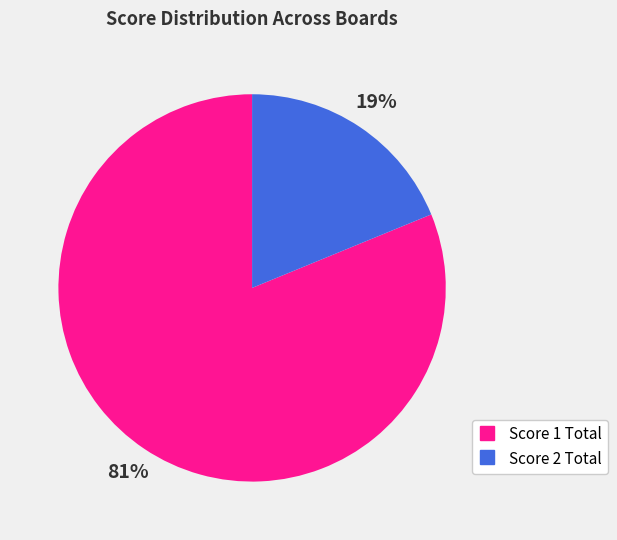

Count the number of slices in the pie.

2